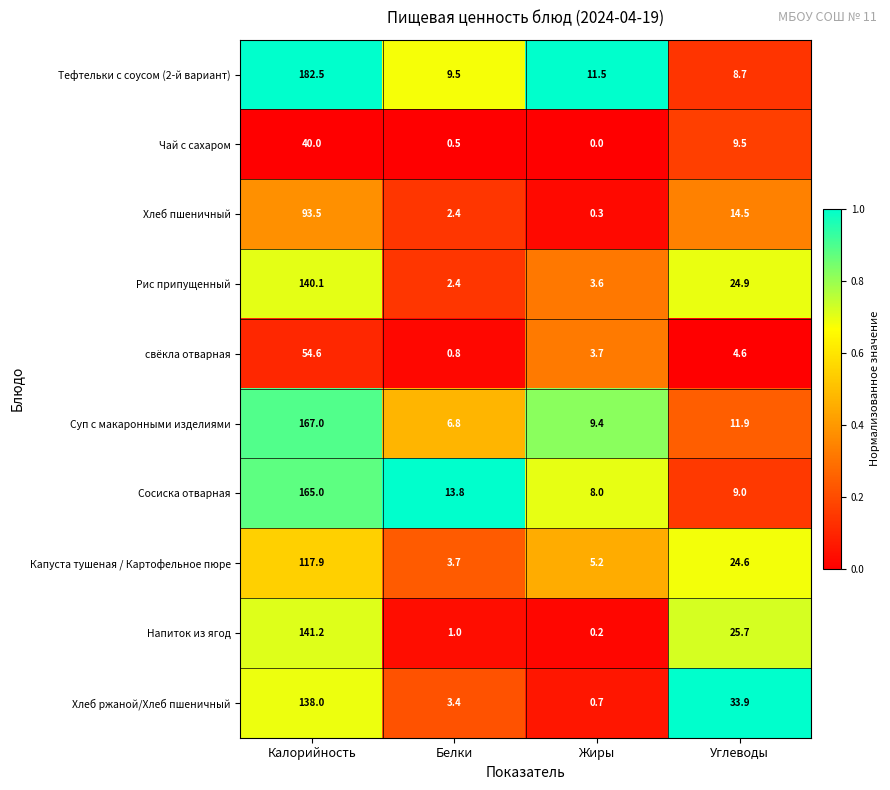

At which category is the sum across all series the highest?

Калорийность